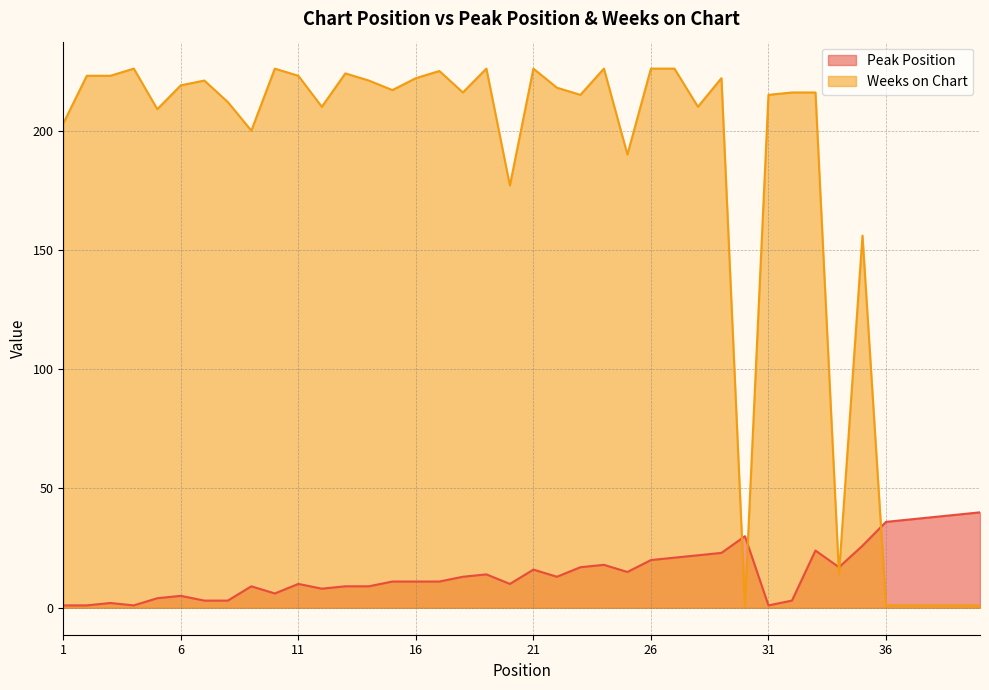

What is the average value of the Peak Position series?

15